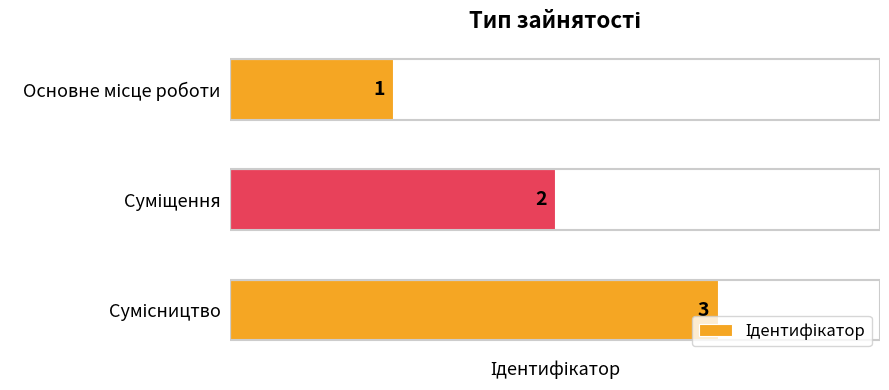

What is the greatest value displayed?

3